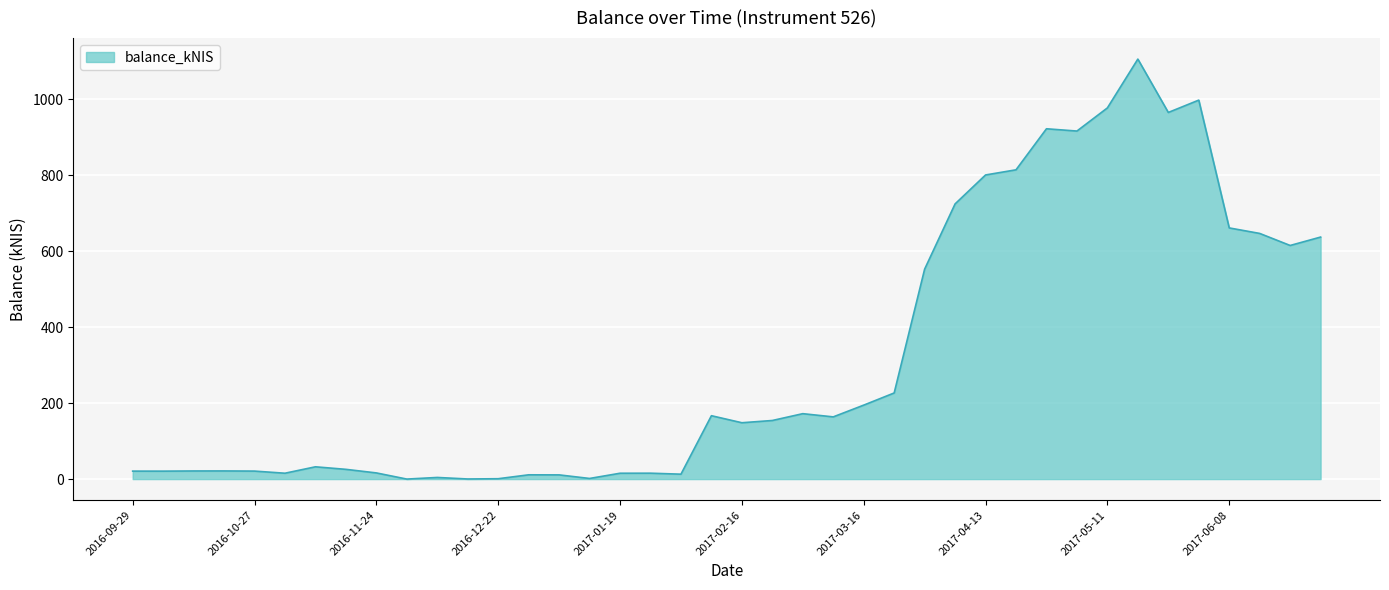

What is the greatest value displayed?

1105.2